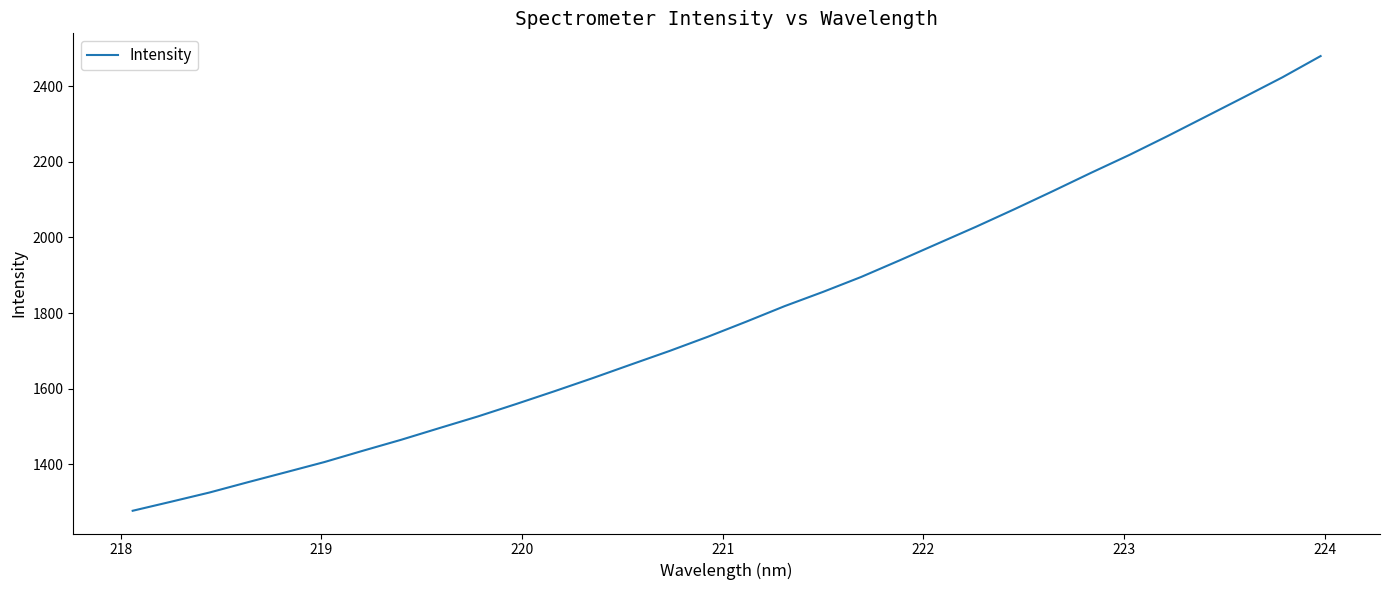

What is the maximum value shown in the chart?

2479.2